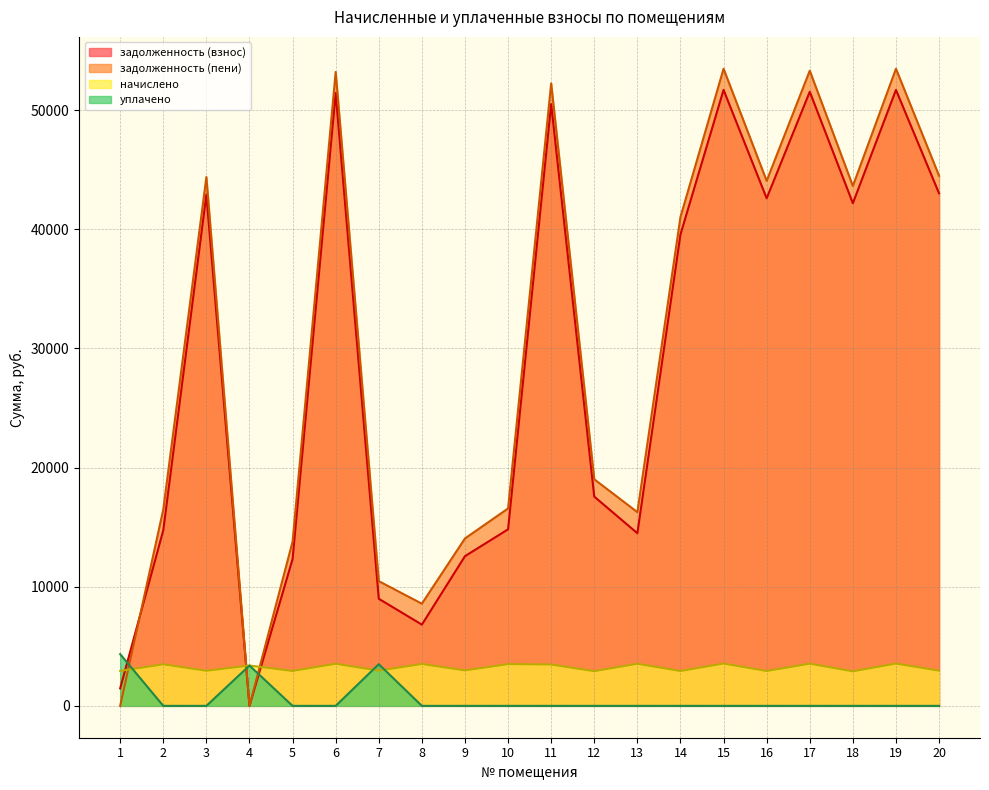

How many intersections are there between задолженность (взнос) and уплачено?

3